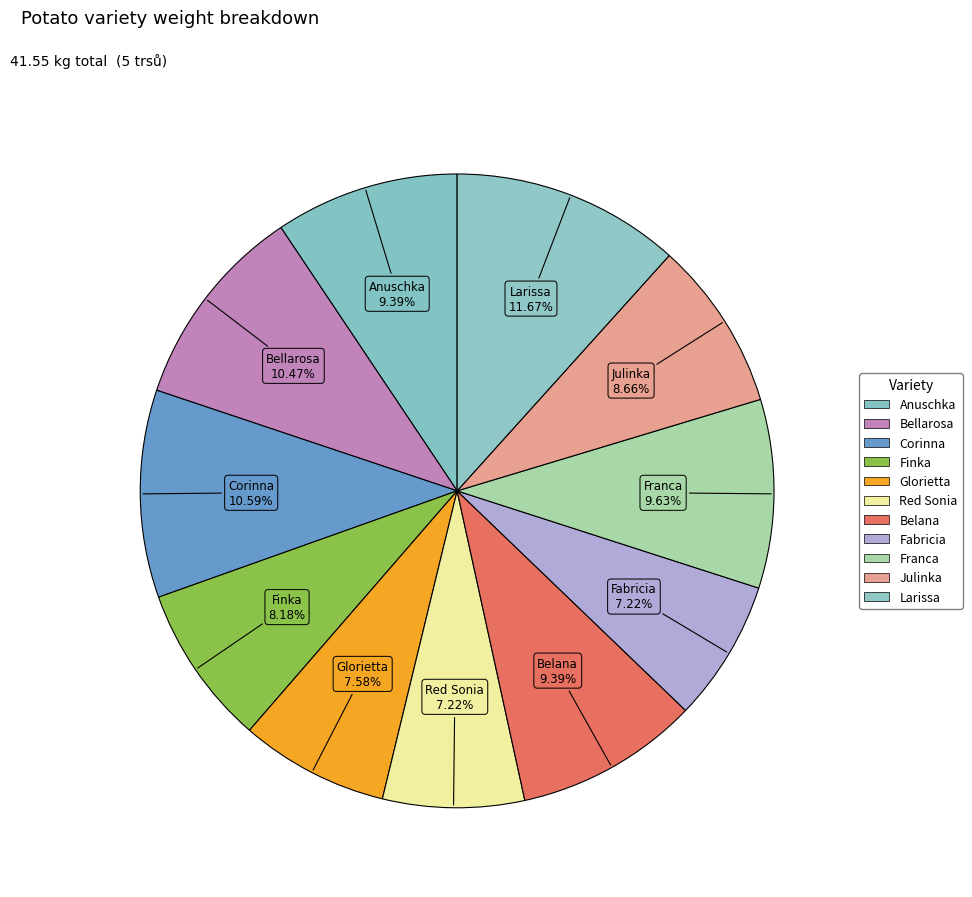

Is it true that Glorietta is 13% of the pie?

False